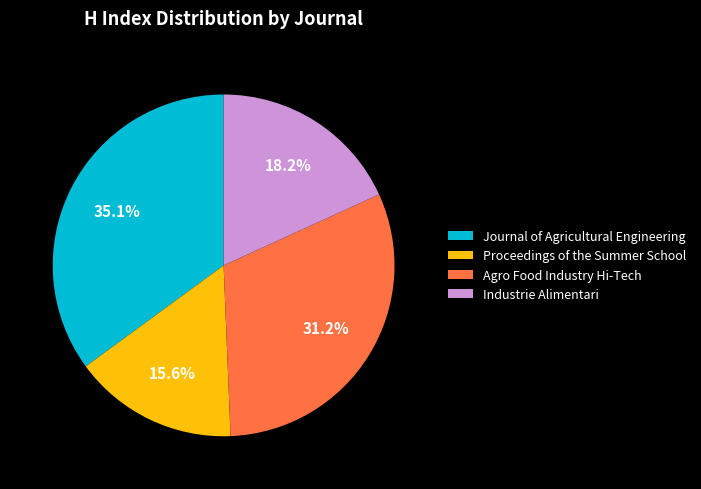

Is there a majority slice in this chart?

No